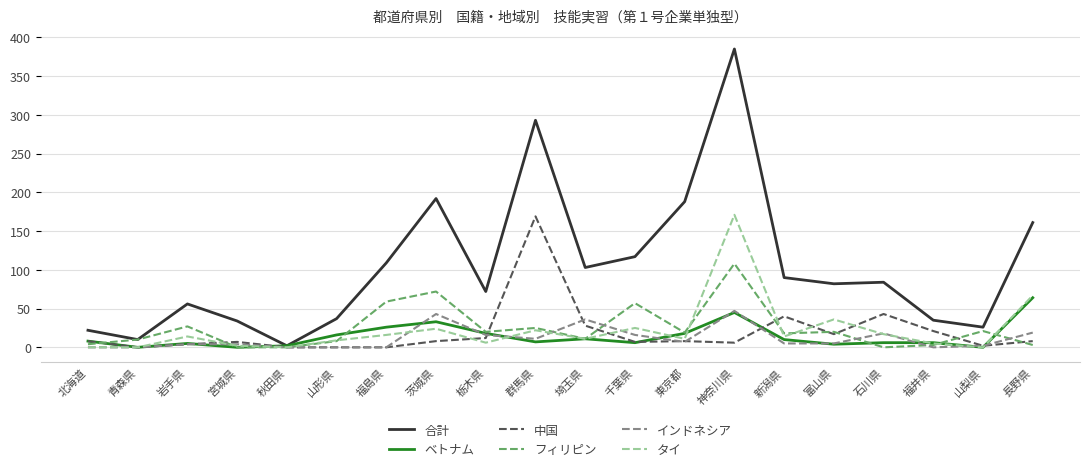

The value of フィリピン at 石川県 is 44. True or false?

False